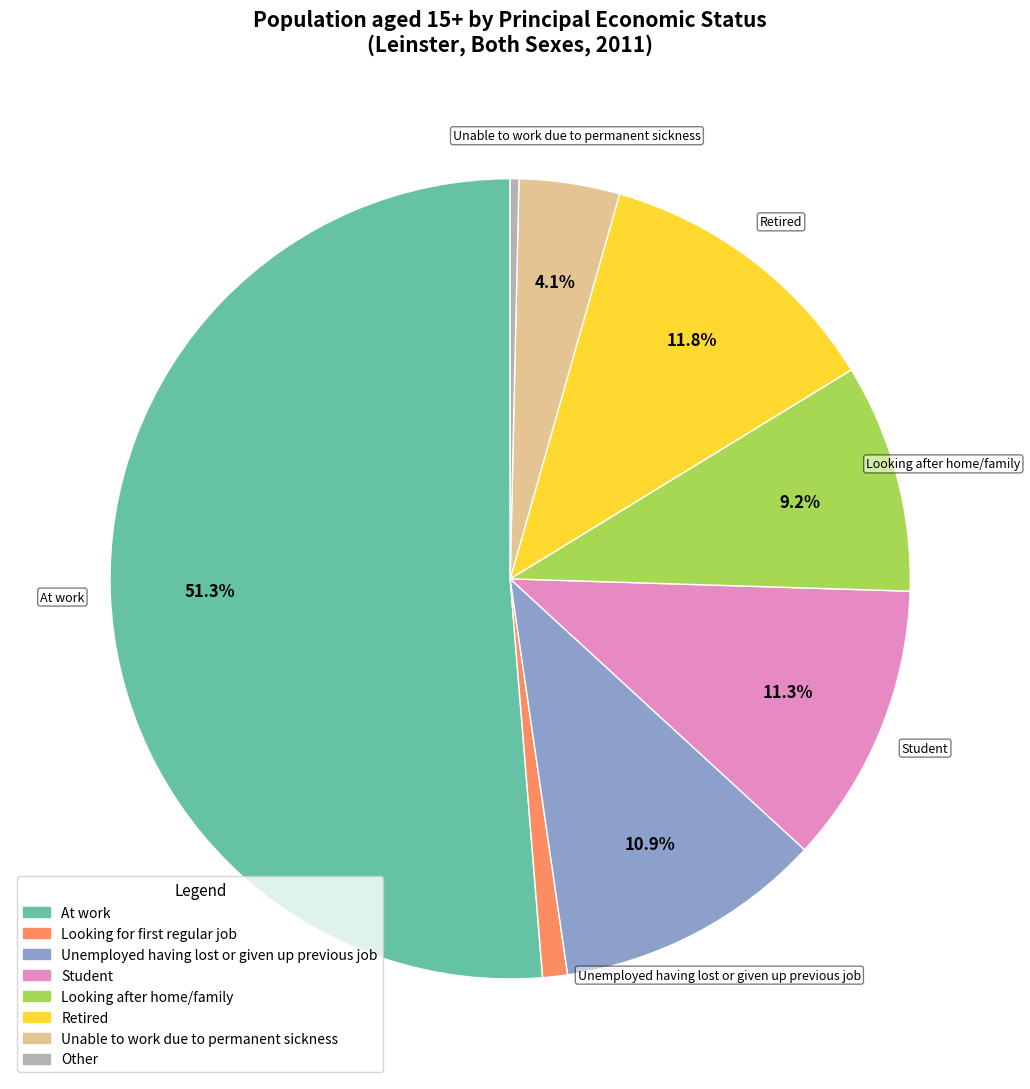

What is the ratio of the value at Retired to the value at At work?

0.2